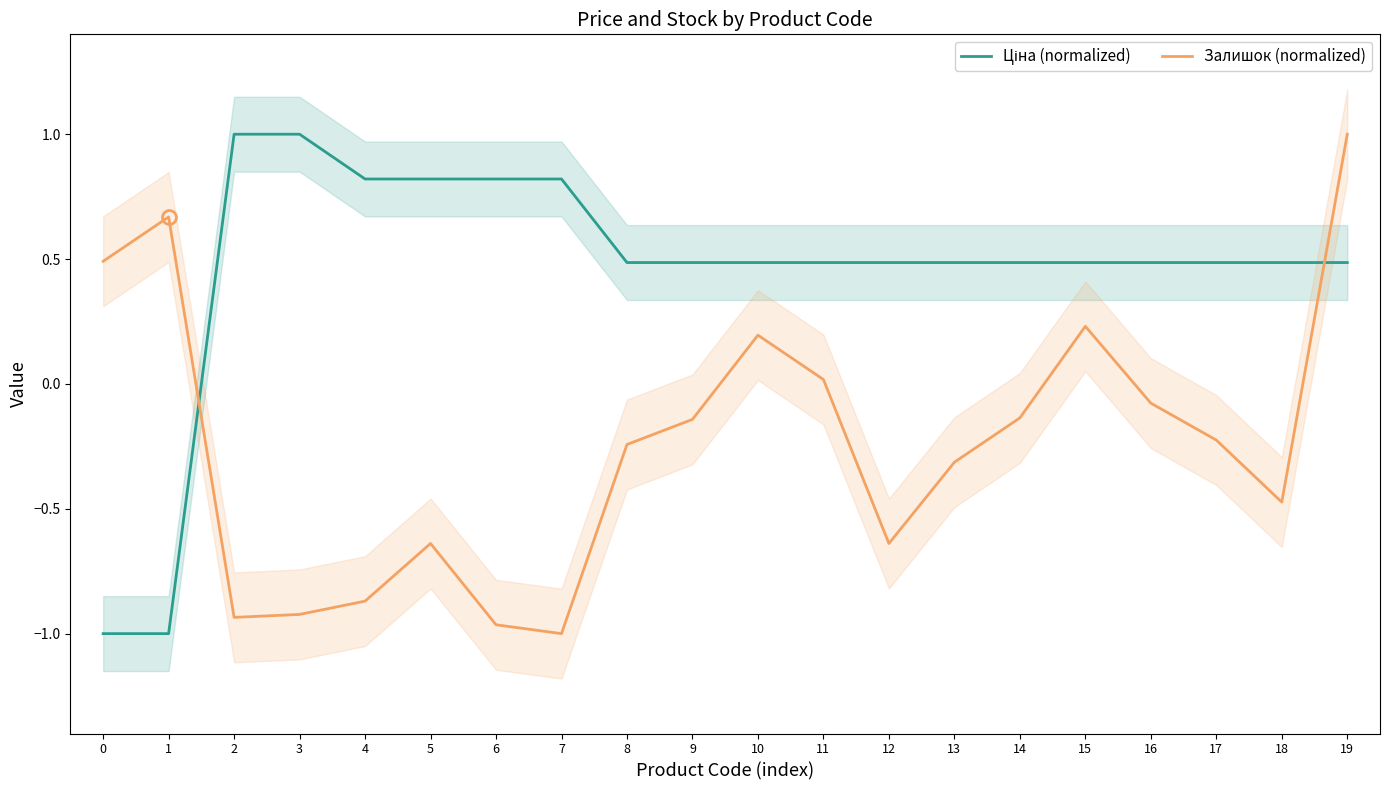

List the series in order of their overall mean, highest first.

Ціна (normalized), Залишок (normalized)